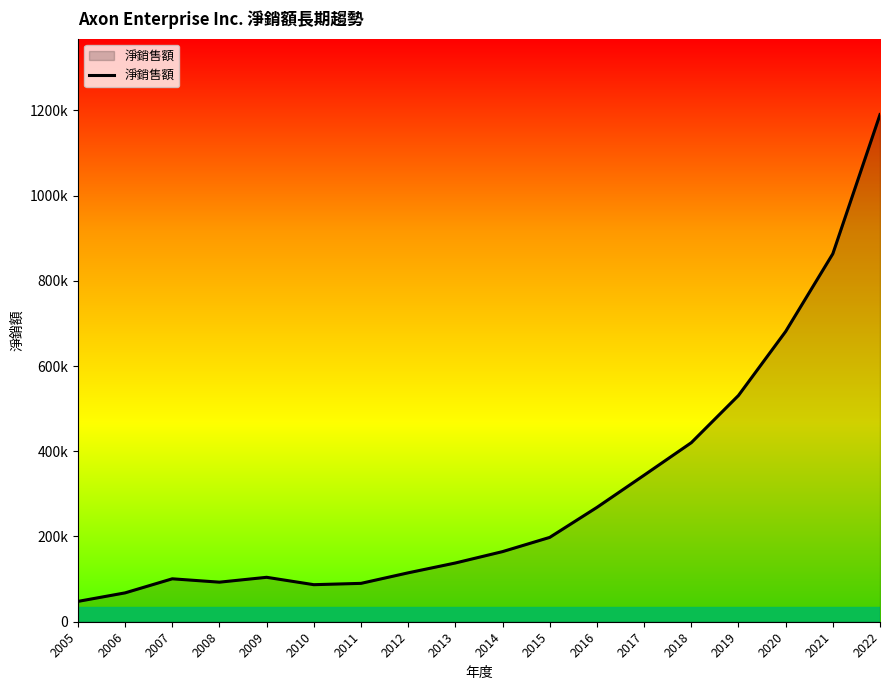

Does the chart display data point markers on the line(s)?

No